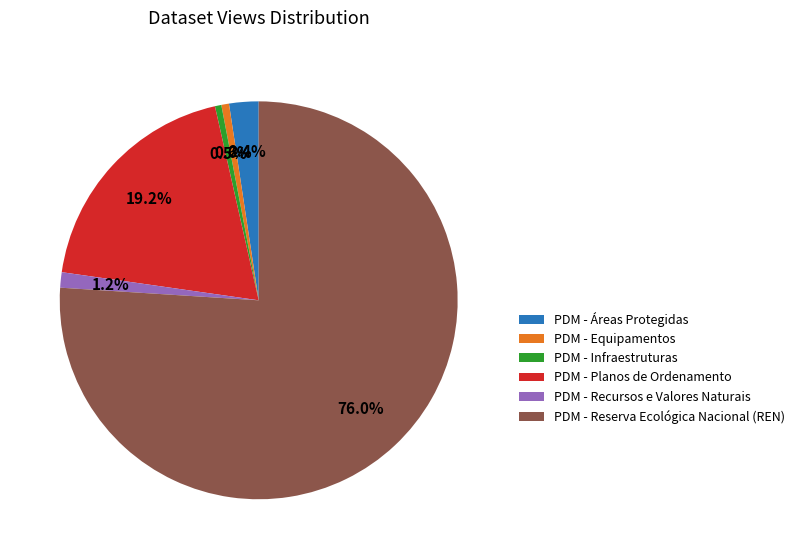

How many slices are in this pie chart?

6